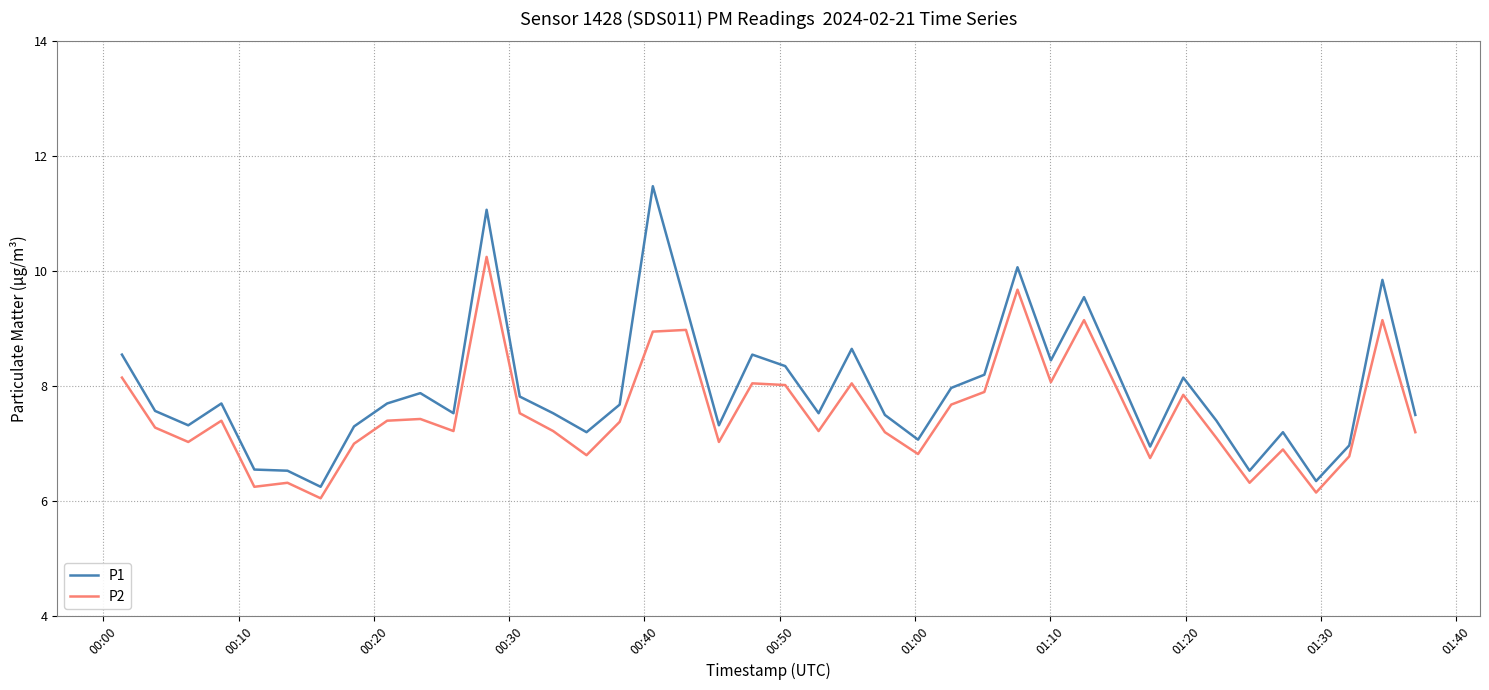

Which series has the largest range (max minus min)?

P1